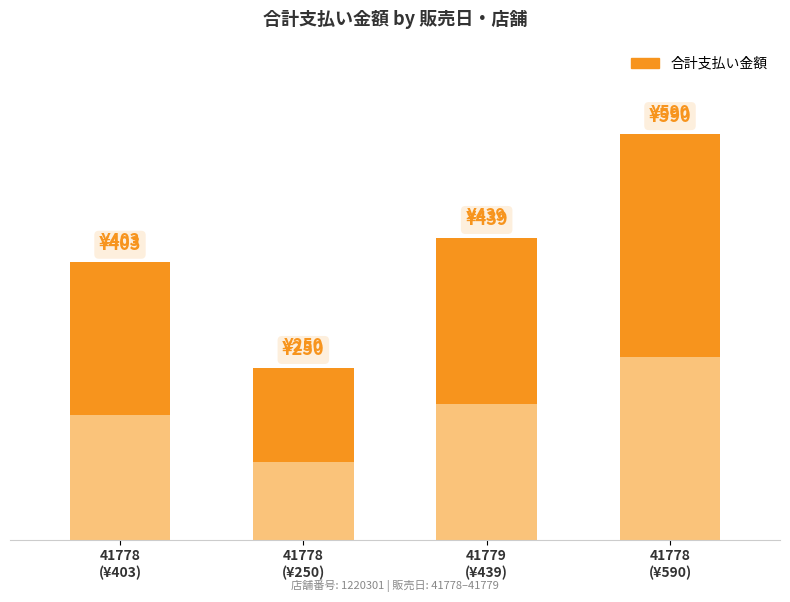

What is the difference between the maximum and second lowest values?

187